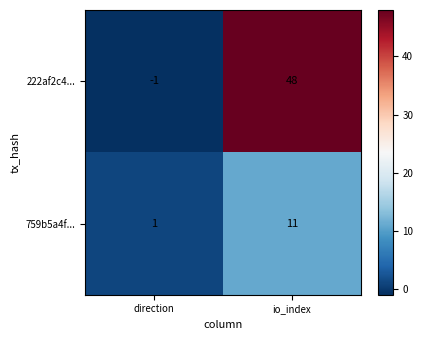

At io_index, list the series in order from largest to smallest.

222af2c4..., 759b5a4f...